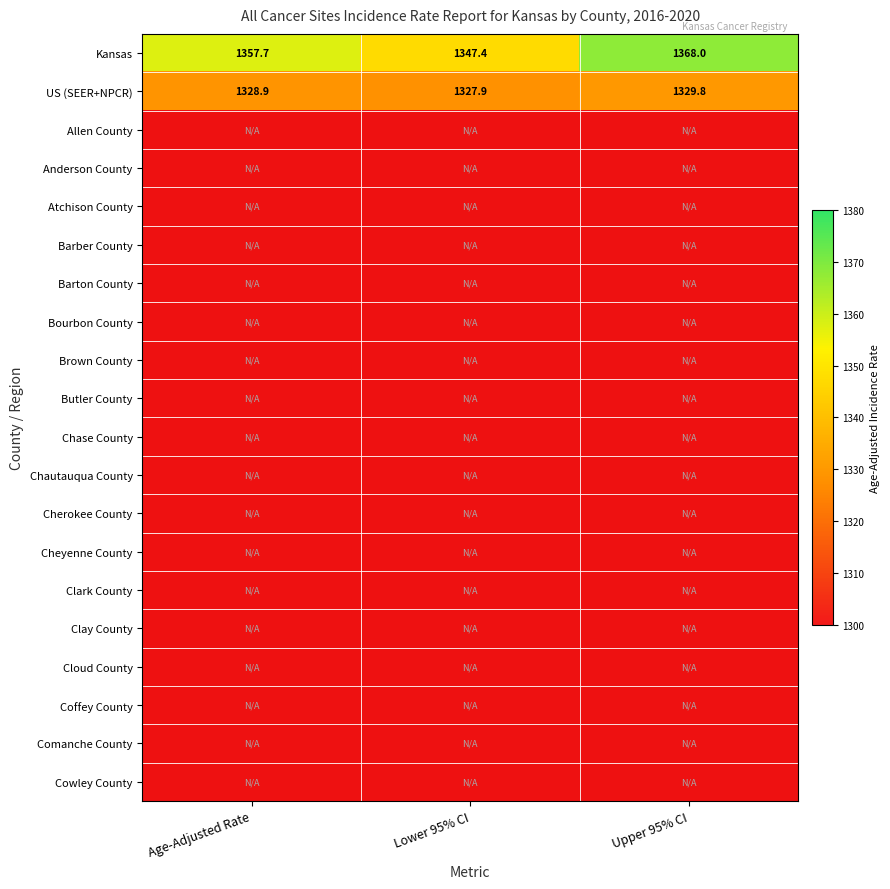

At Age-Adjusted Rate, list the series in order from largest to smallest.

Kansas, US (SEER+NPCR), Allen County, Anderson County, Atchison County, Barber County, Barton County, Bourbon County, Brown County, Butler County, Chase County, Chautauqua County, Cherokee County, Cheyenne County, Clark County, Clay County, Cloud County, Coffey County, Comanche County, Cowley County